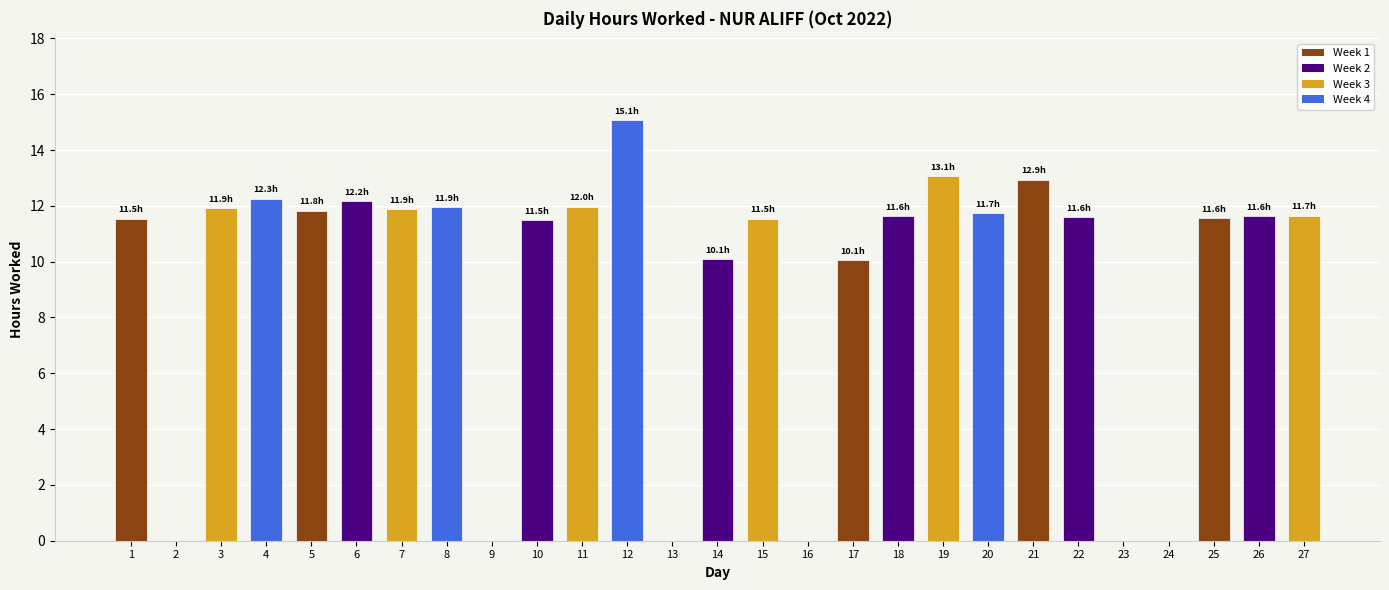

At which label does the data first exceed 11?

1